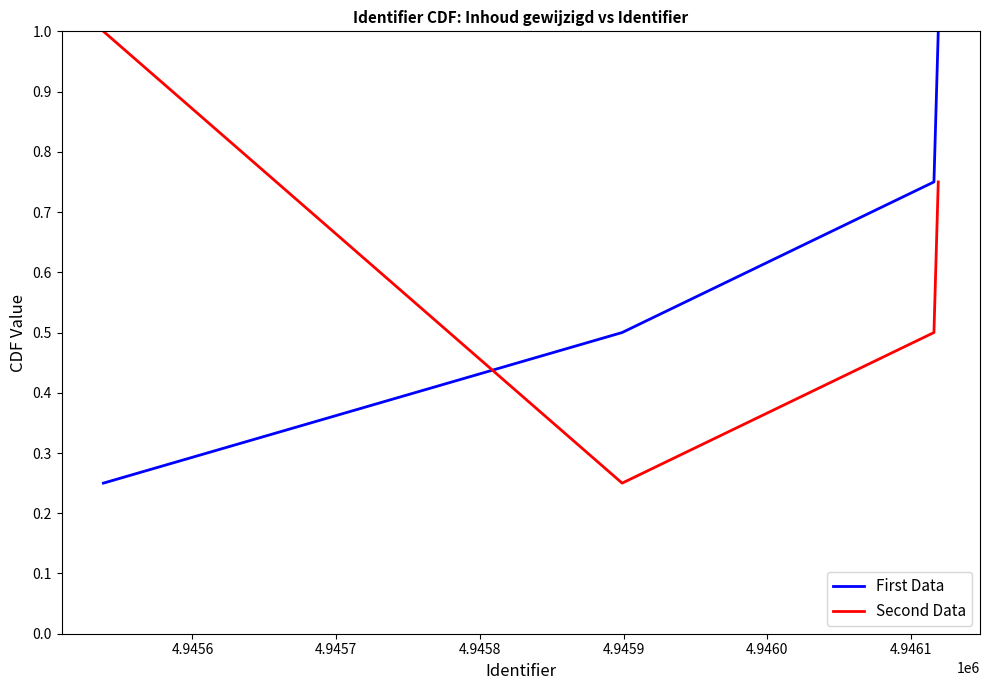

What is the highest value of the Second Data series?

1.0